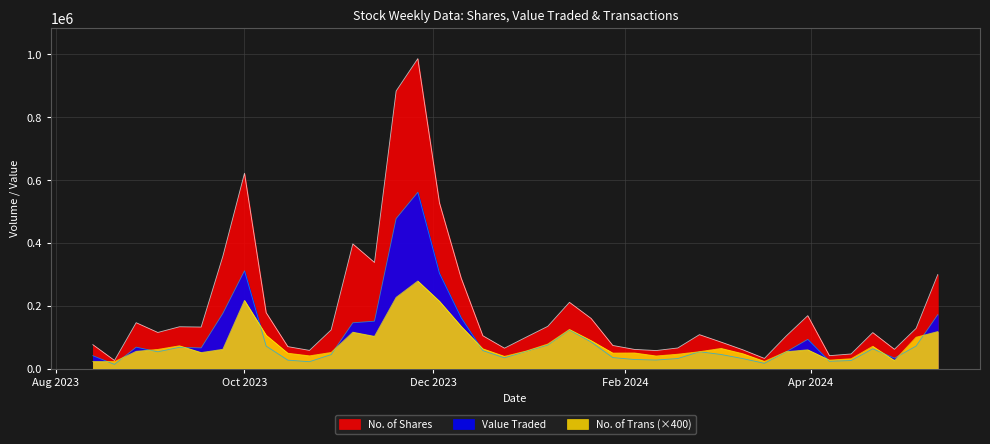

True or false: No. of Shares and Value Traded cross at least once.

False